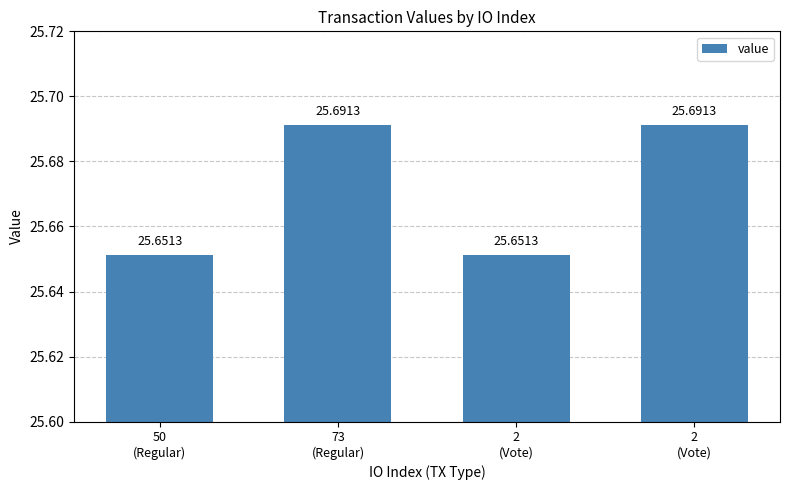

Is it true that the value at 50
(Regular) is 45.1?

False